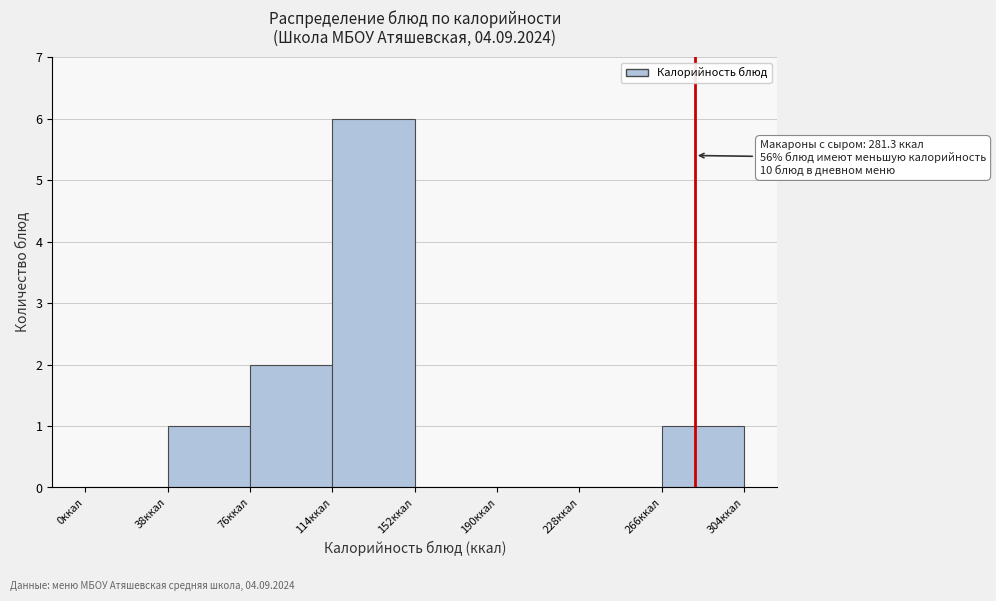

Over which range of the x-axis is the bar tallest?

114 to 152